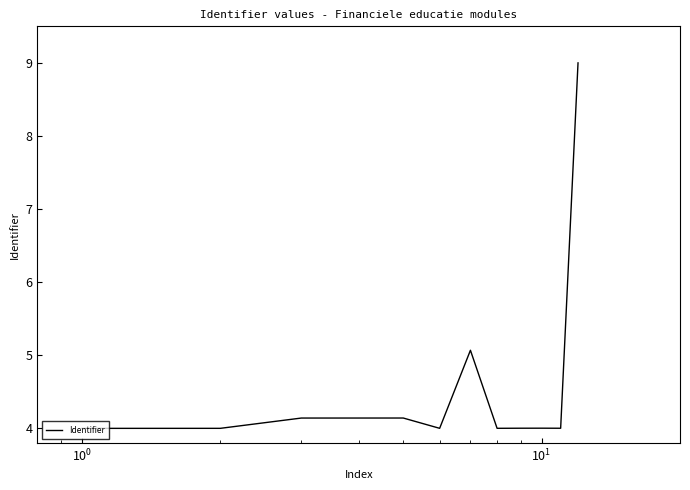

What is the smallest value displayed?

4.0